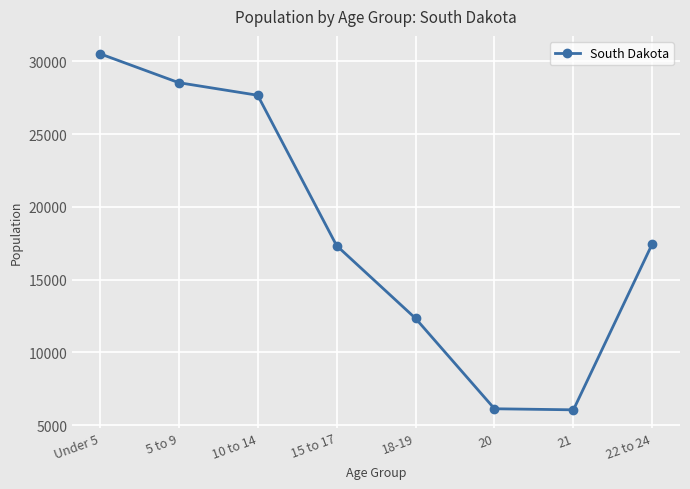

Does the chart have visible grid lines?

Yes